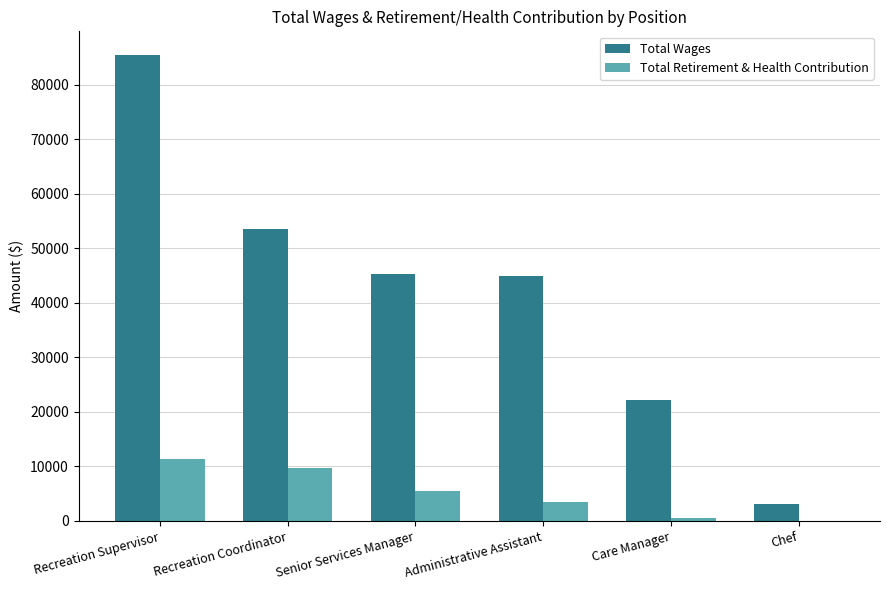

At which label does Total Retirement & Health Contribution first exceed 5505?

Recreation Supervisor